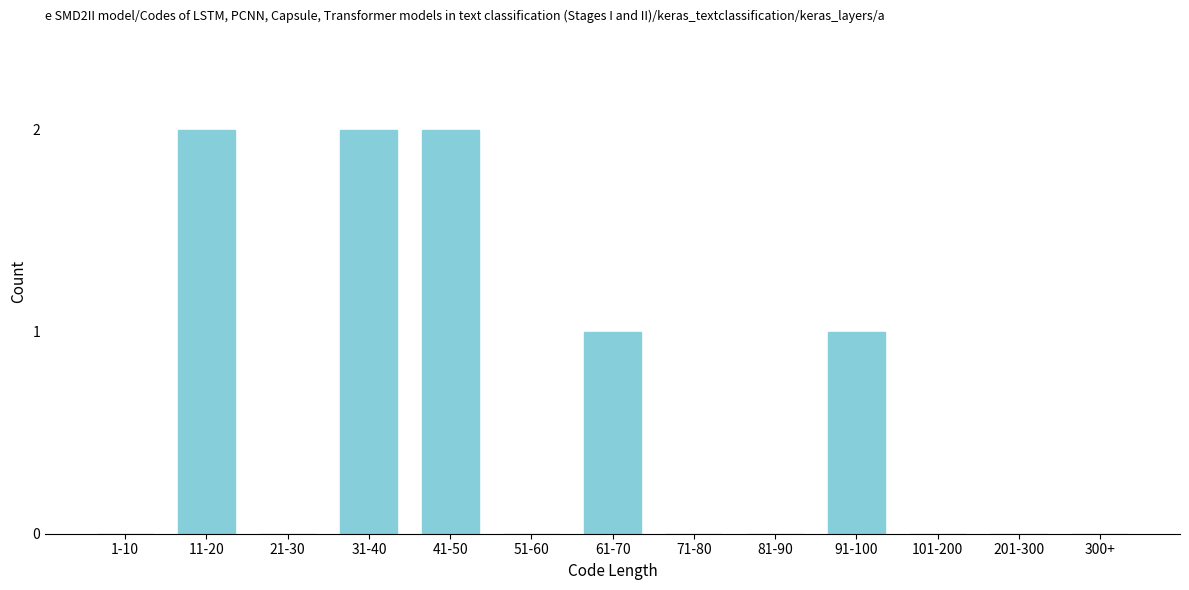

Reading right to left, extract all data points from this chart.

300+=0	201-300=0	101-200=0	91-100=1	81-90=0	71-80=0	61-70=1	51-60=0	41-50=2	31-40=2	21-30=0	11-20=2	1-10=0